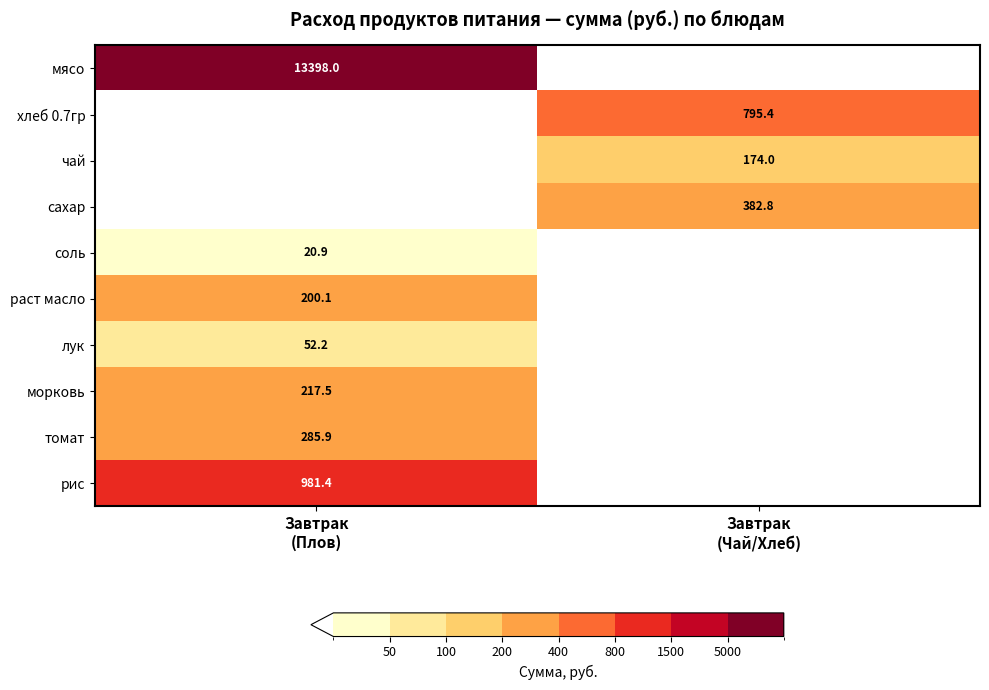

What is the sum of all хлеб 0.7гр values?

795.4